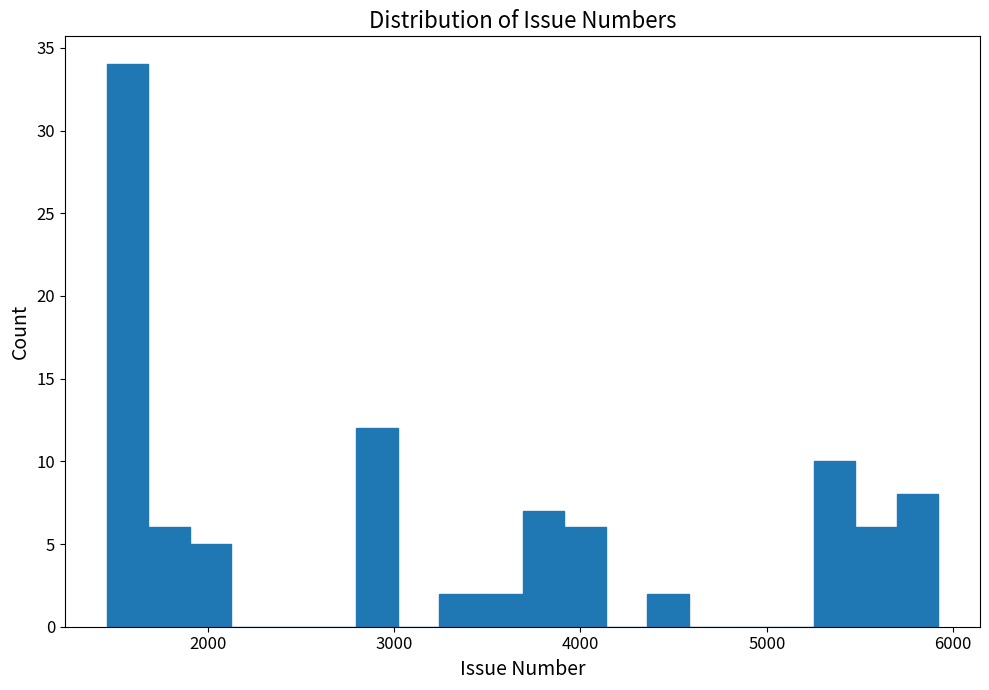

Read against the x-axis, roughly where is the centre of the tallest bar?

1600